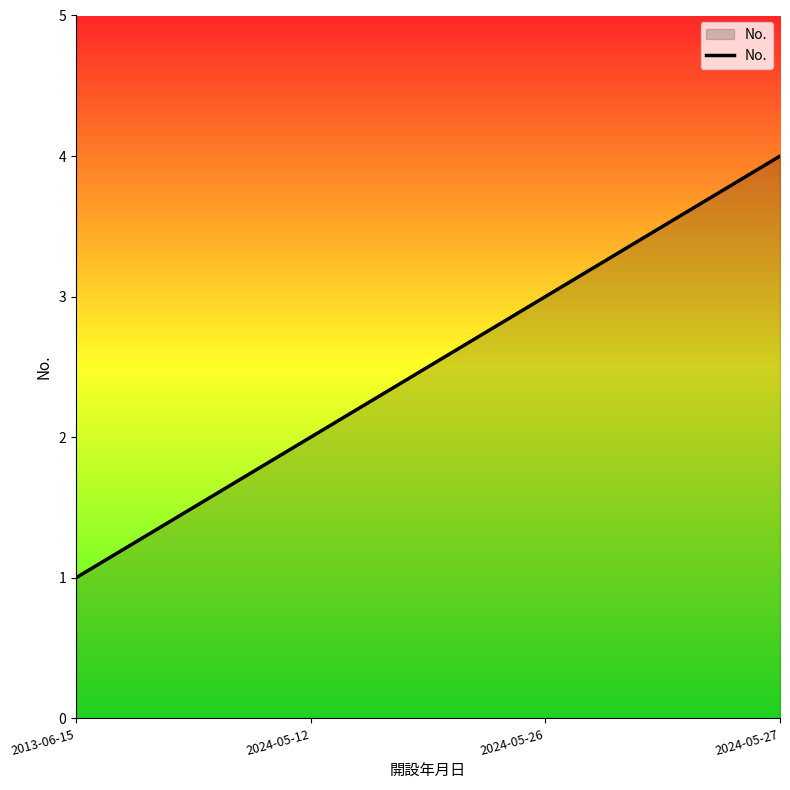

How many lines are shown in the chart?

1